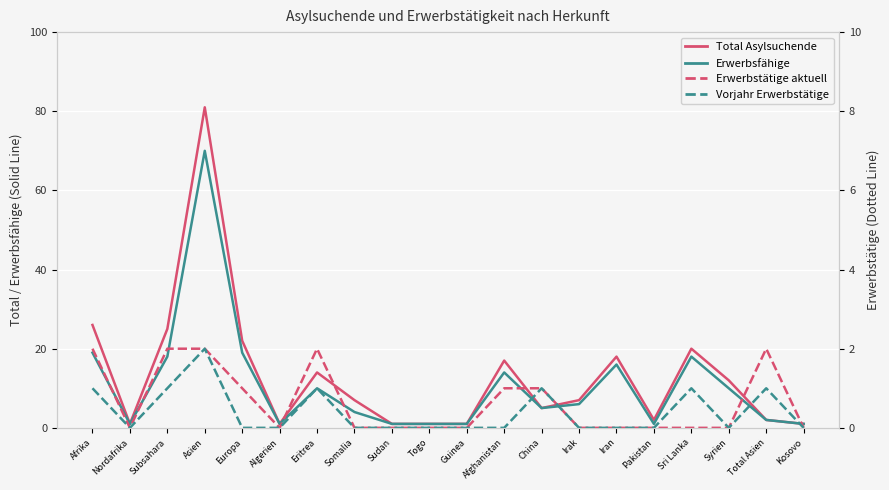

What is the difference between the Total Asylsuchende values at Europa and China?

17